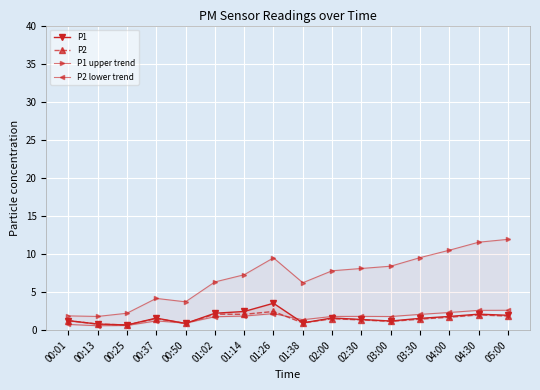

At how many categories does at least one series exceed 3?

13